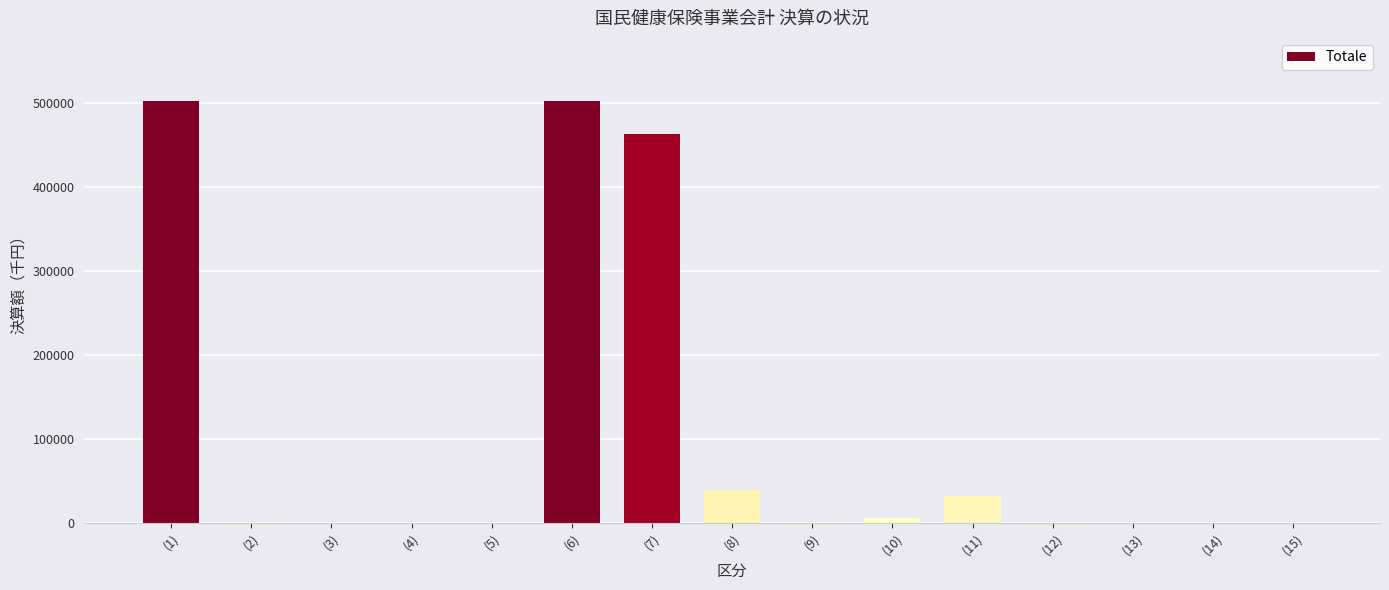

What is the maximum value shown in the chart?

502833